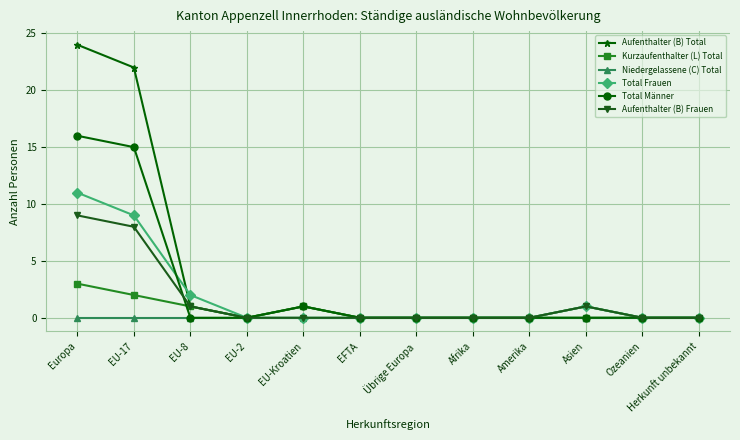

Which series has the largest range (max minus min)?

Aufenthalter (B) Total